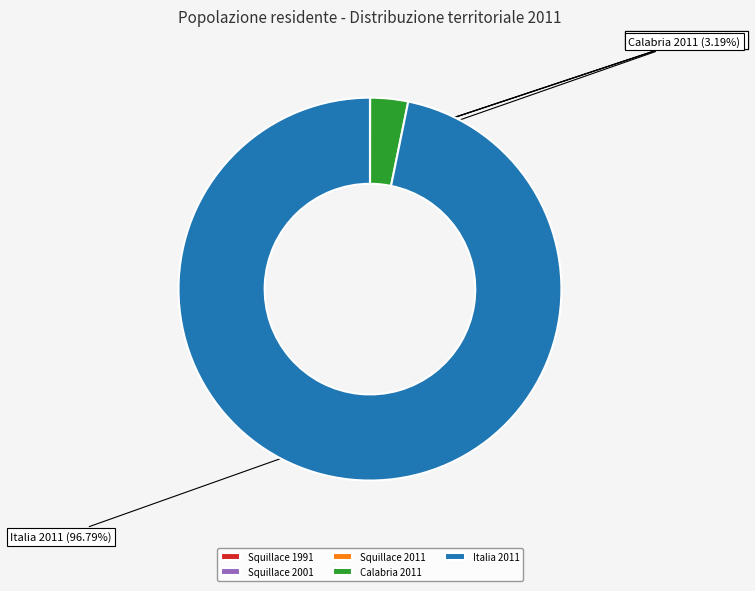

What percentage is the Italia 2011 slice, to the nearest percent?

97%